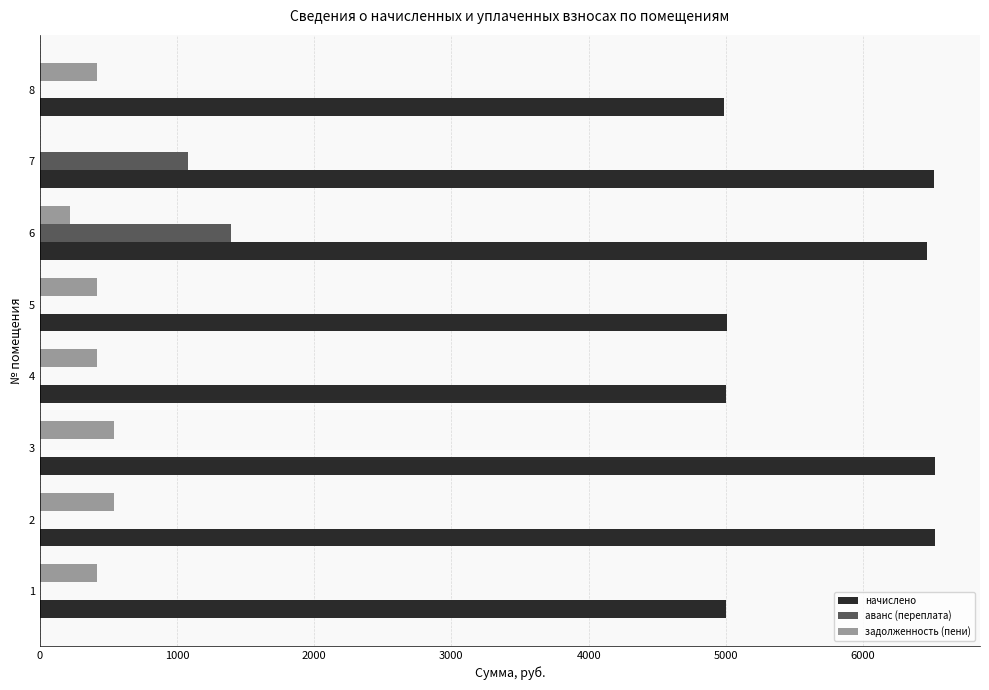

The value of начислено at 1 is 8144.6. True or false?

False